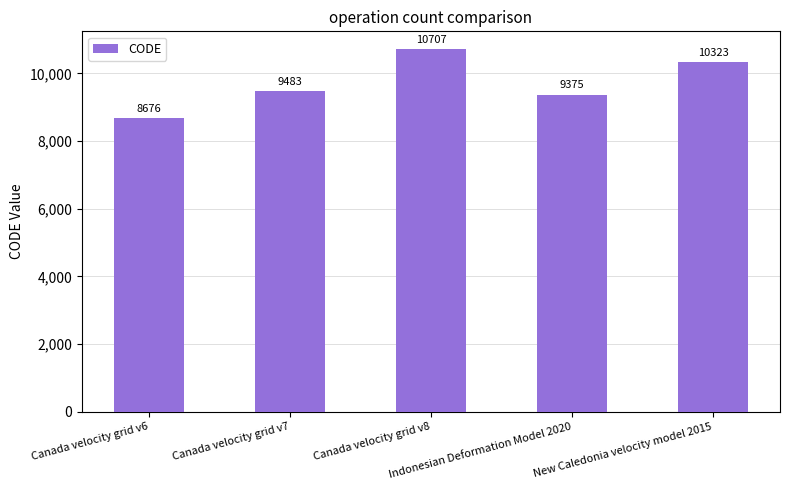

What is the ratio of the value at Canada velocity grid v6 to the value at Canada velocity grid v7?

0.9